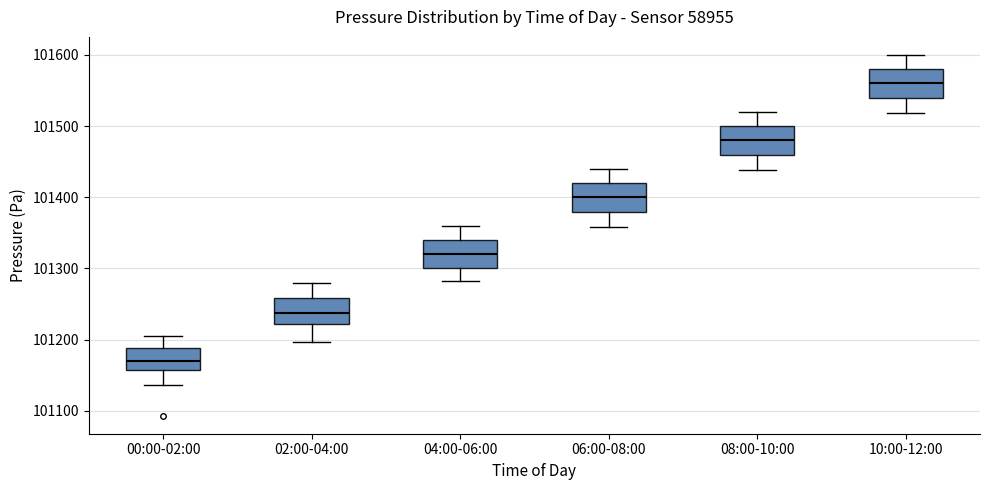

Which box's median line is the lowest?

00:00-02:00